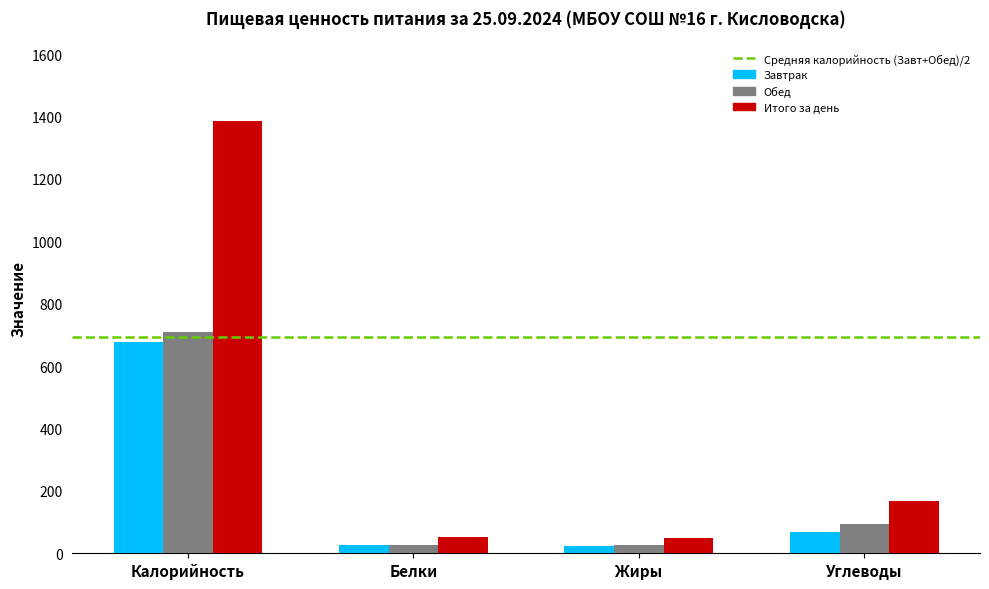

Which series has the largest total across all categories?

Итого за день